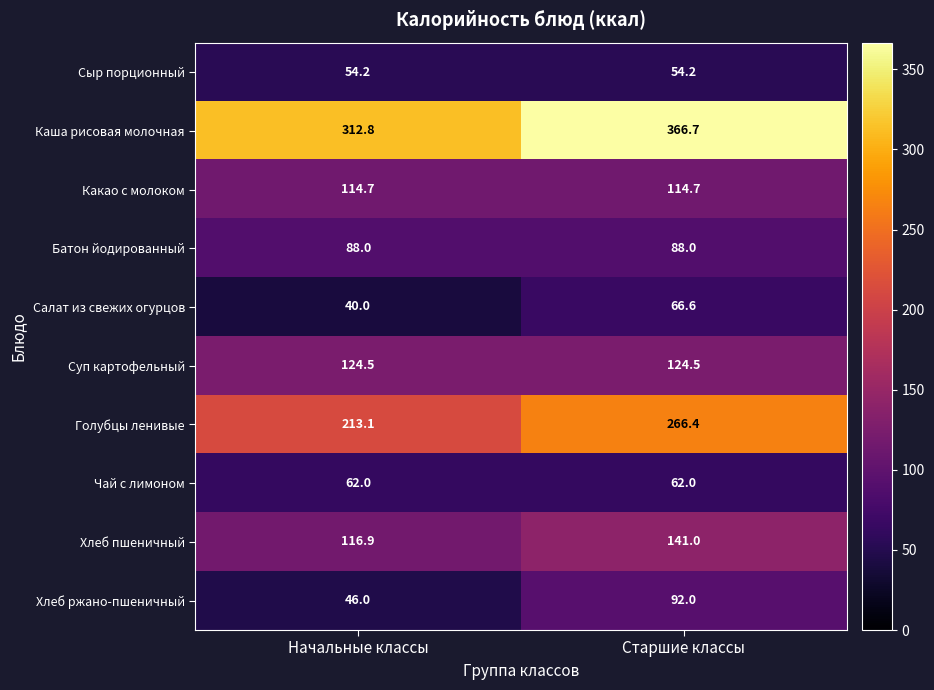

True or false: Какао с молоком has a value of 197.8 at Старшие классы.

False